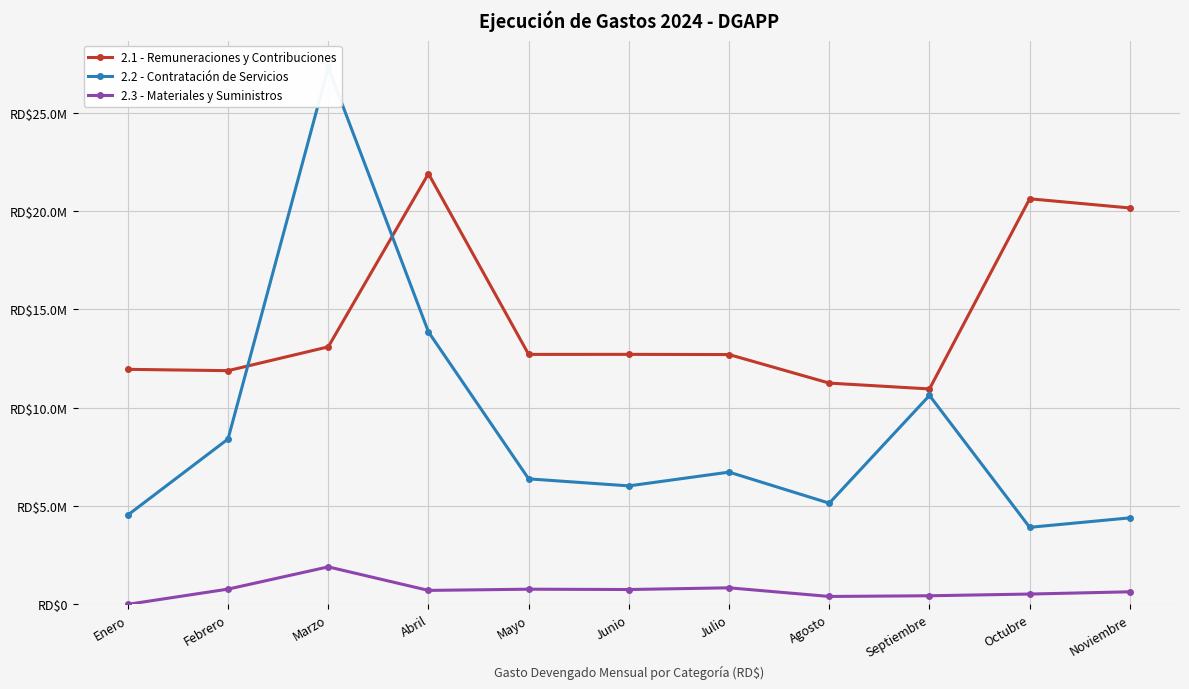

At which category does the chart reach its minimum across all series?

Enero